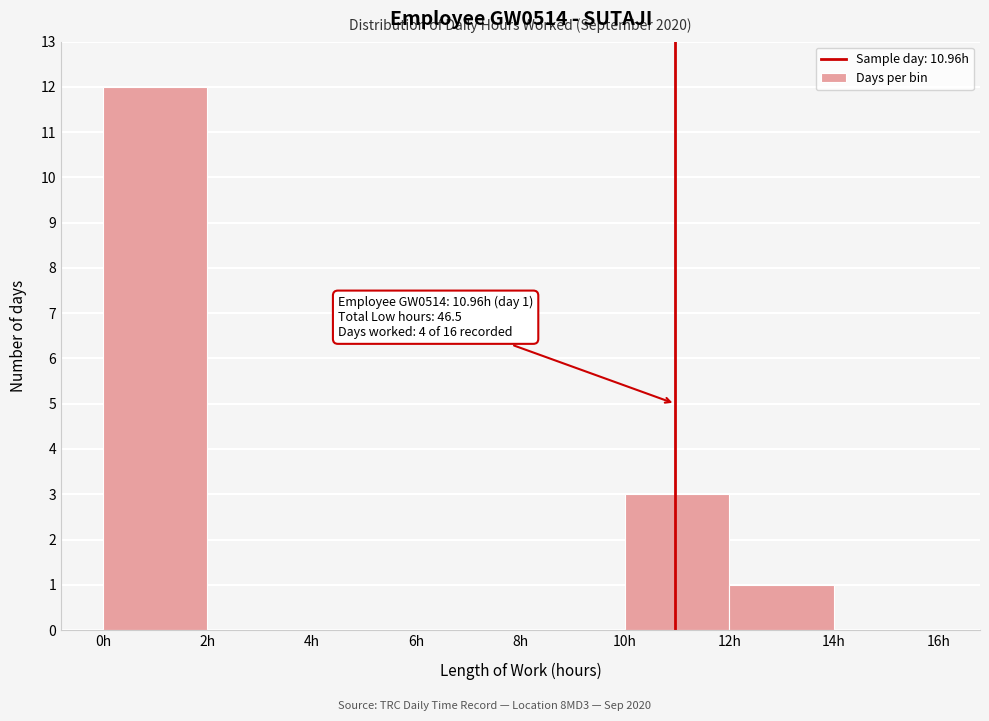

Over which range of the x-axis is the bar tallest?

0 to 2